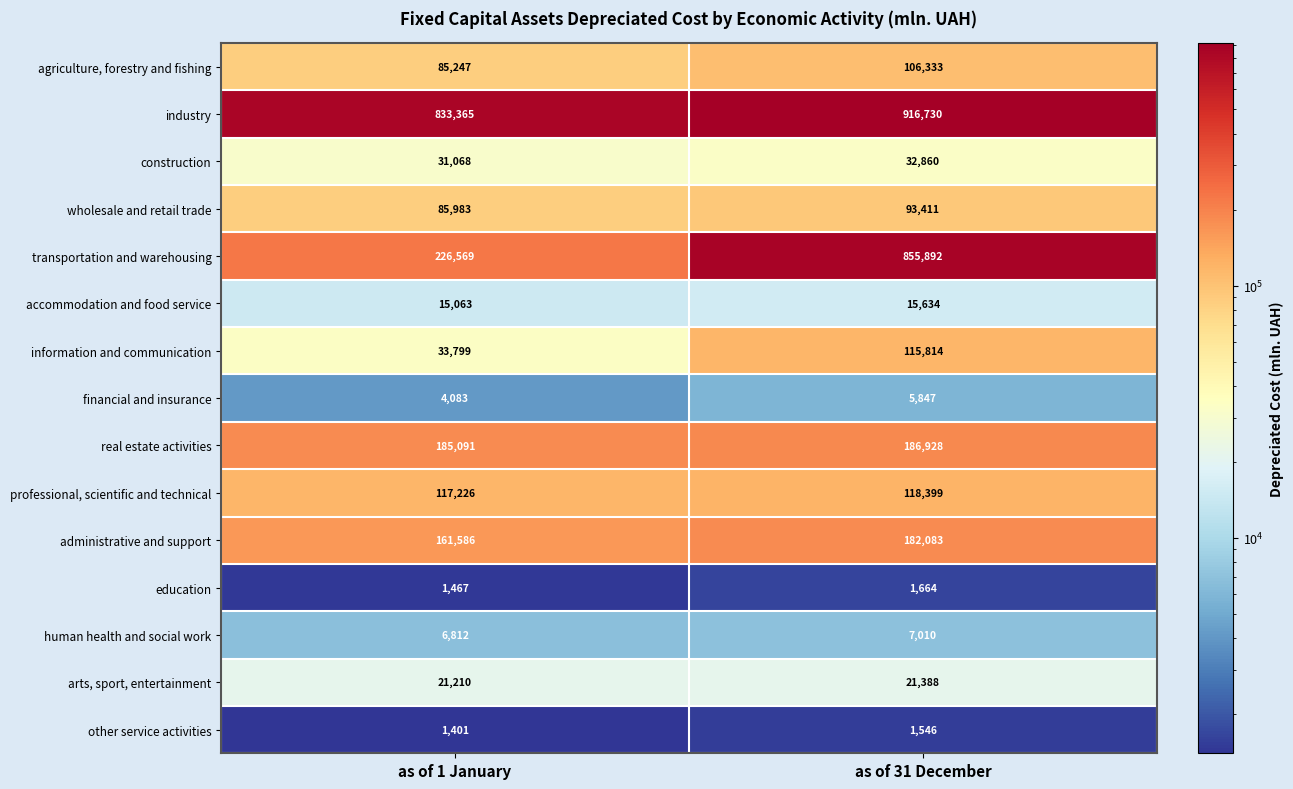

Reading right to left, list all the values displayed in this chart.

agriculture, forestry and fishing: 106333	85247
industry: 916730	833365
construction: 32860	31068
wholesale and retail trade: 93411	85983
transportation and warehousing: 855892	226569
accommodation and food service: 15634	15063
information and communication: 115814	33799
financial and insurance: 5847	4083
real estate activities: 186928	185091
professional, scientific and technical: 118399	117226
administrative and support: 182083	161586
education: 1664	1467
human health and social work: 7010	6812
arts, sport, entertainment: 21388	21210
other service activities: 1546	1401